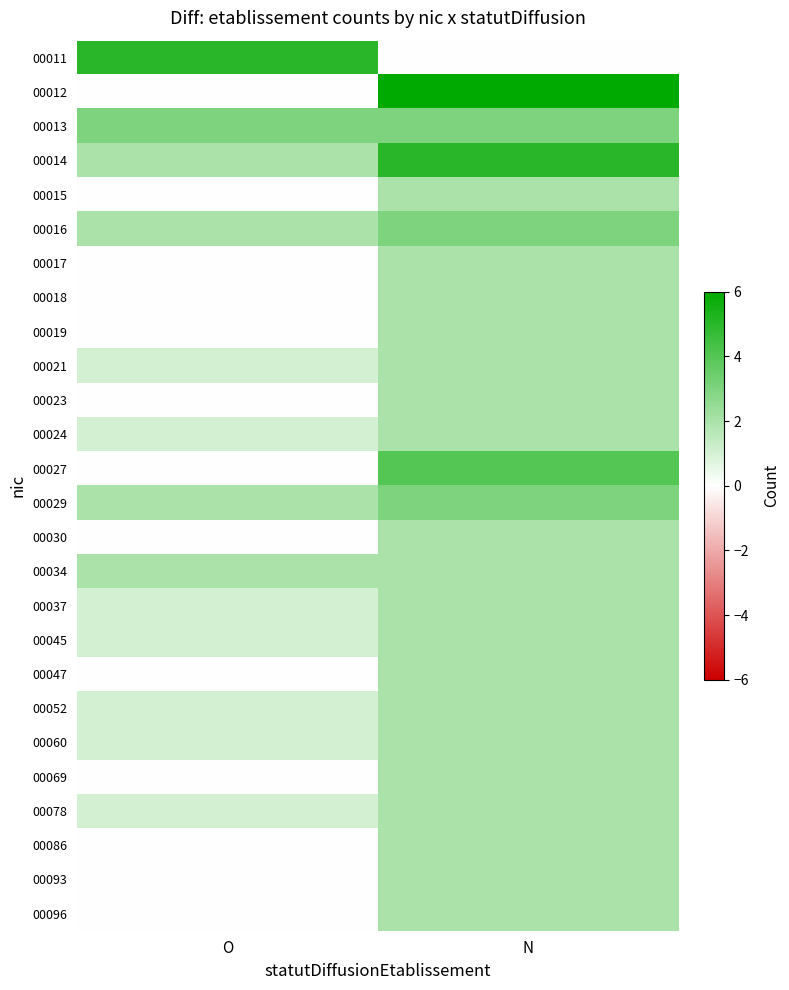

Rank the series at N from lowest to highest value.

00011, 00015, 00017, 00018, 00019, 00021, 00023, 00024, 00030, 00034, 00037, 00045, 00047, 00052, 00060, 00069, 00078, 00086, 00093, 00096, 00013, 00016, 00029, 00027, 00014, 00012